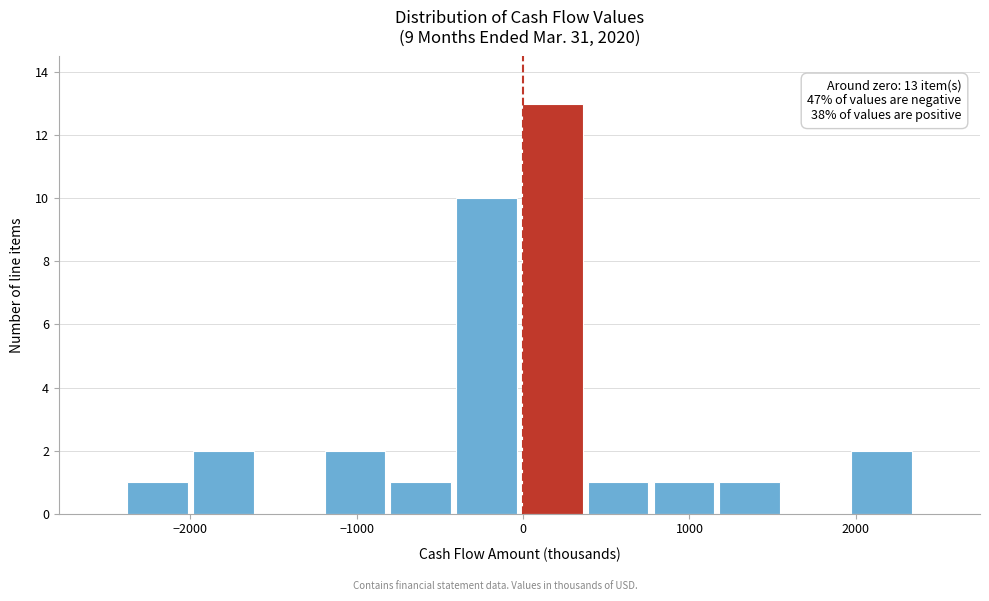

Around what value on the x-axis is the tallest bar? Give the approximate position of its centre, as read against the axis.

200